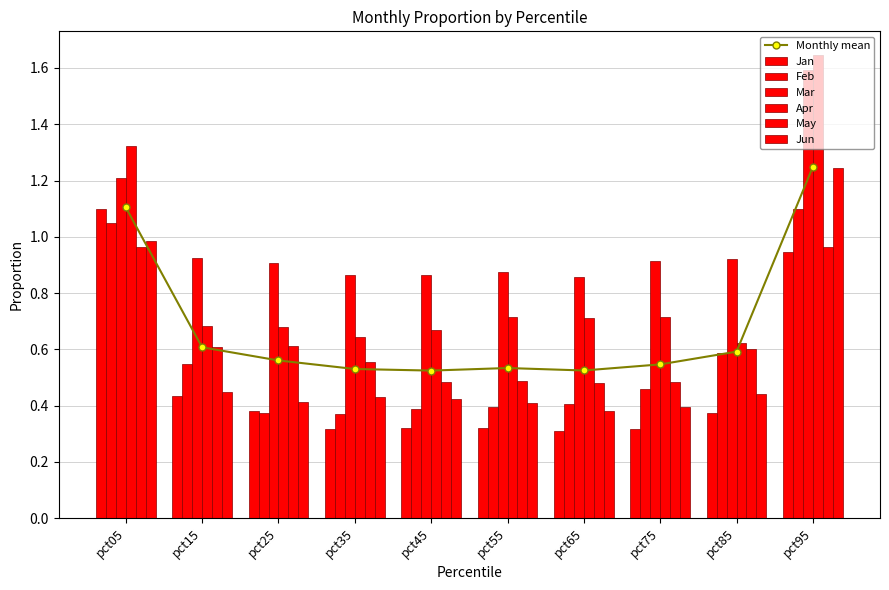

Is the value of Feb at pct75 greater than the value of May at pct45?

No